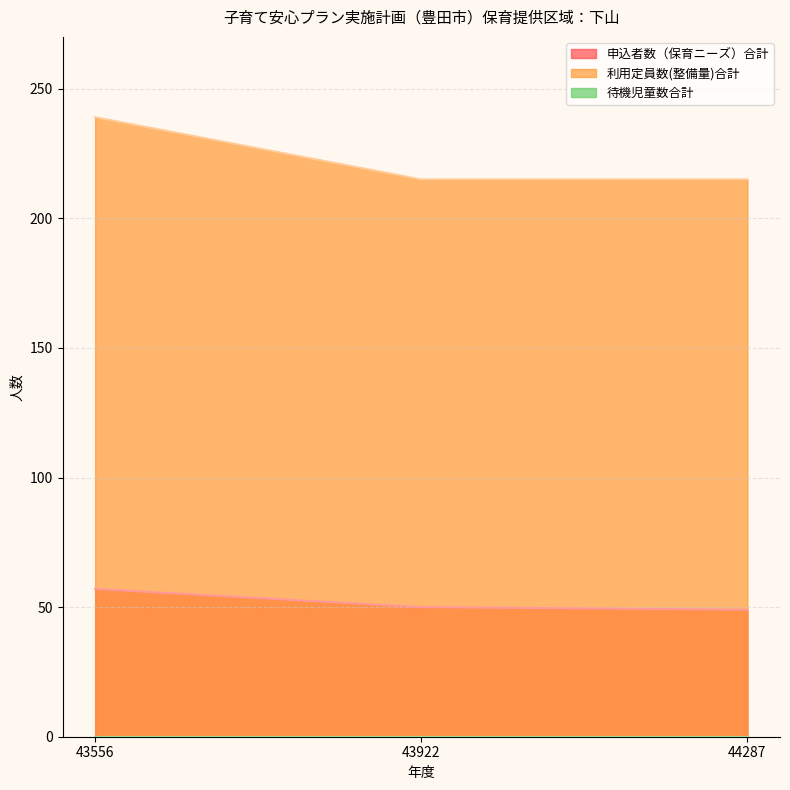

Which category has the highest value in the 利用定員数(整備量)合計 series?

43556